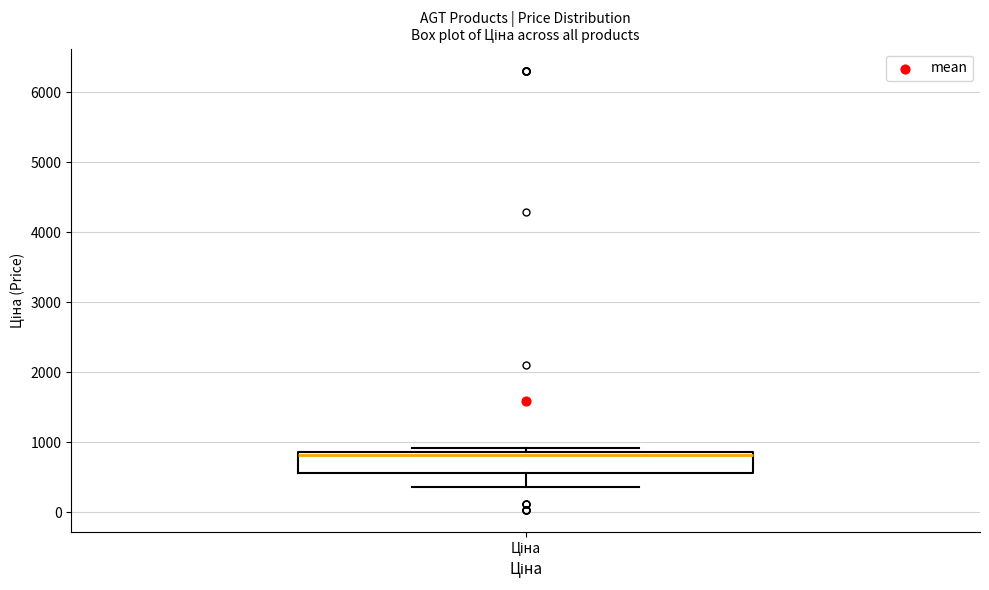

Read this box plot against the y-axis: the position of the median line, the range covered by the box, and the ends of both whiskers. The values are not printed on the chart, so give them approximately, as read against the axis.

median 800, box 600 to 900, whiskers 400 to 900 (just above the box's upper edge)